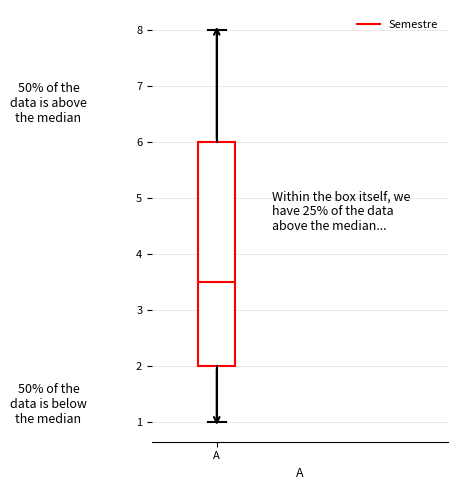

Transcribe this box plot: give where the median line is, the range the box spans, and where the two whiskers end, as read against the y-axis. The values are not printed on the chart, so give them approximately, as read against the axis.

median 3.5, box 2.0 to 6.0, whiskers 1.0 to 8.0